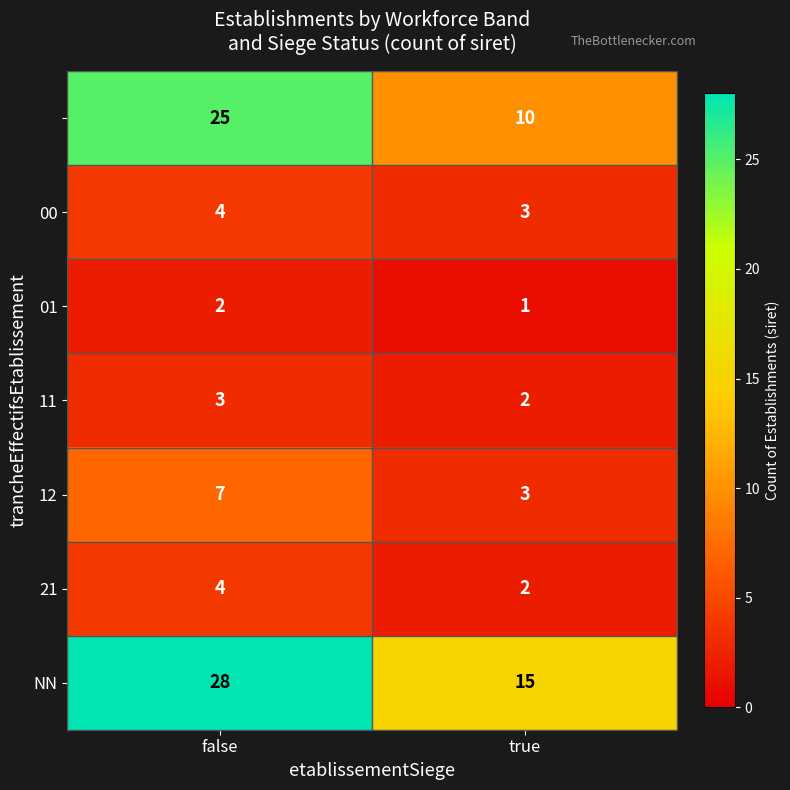

What is the total value across all series at false?

73